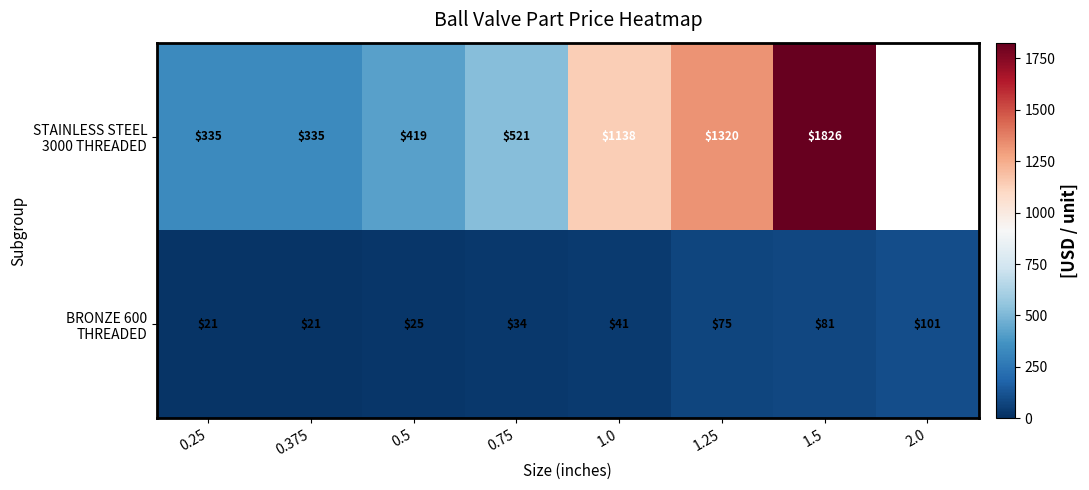

What is the spread (max minus min) of values at 1.0?

1097